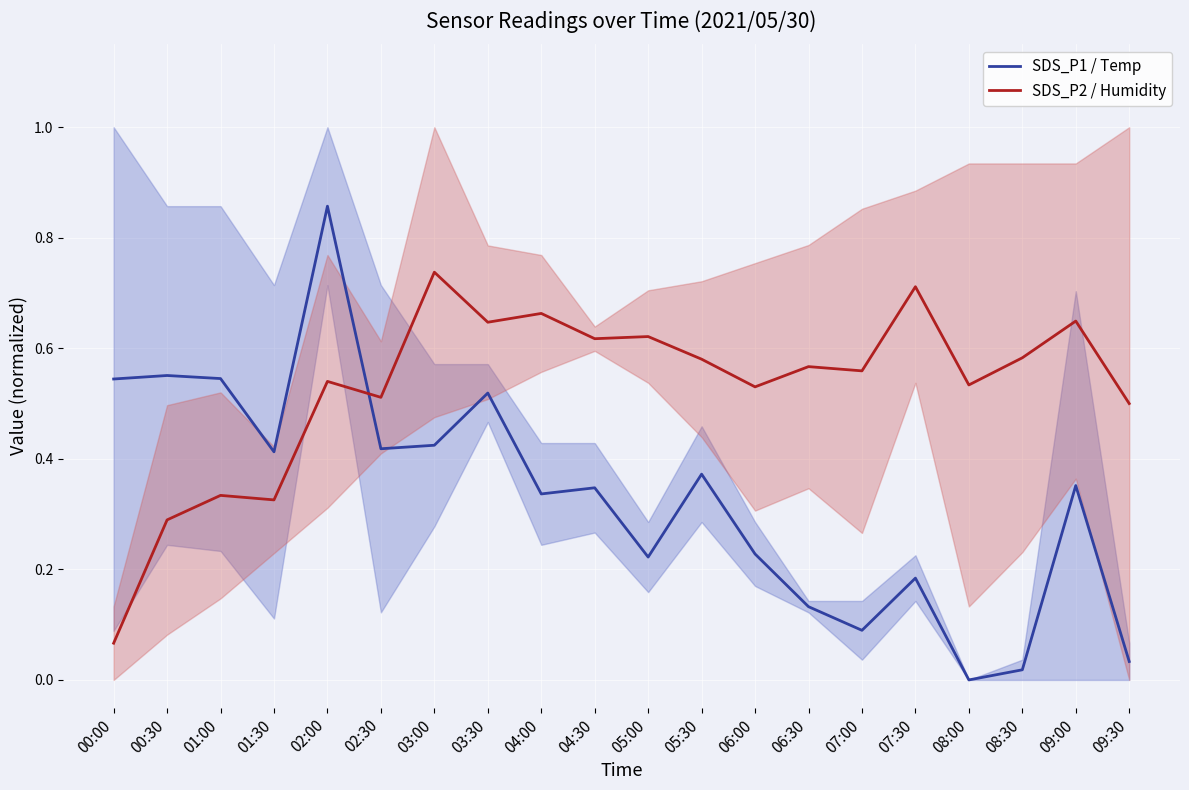

How many intersections are there between SDS_P2 / Humidity and SDS_P1 / Temp?

1